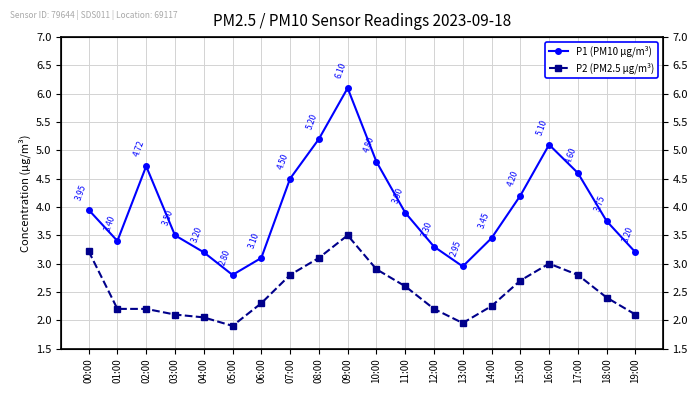

Reading left to right, extract all data points from this chart.

P1 (PM10 µg/m³): 4.0	3.4	4.7	3.5	3.2	2.8	3.1	4.5	5.2	6.1	4.8	3.9	3.3	3.0	3.5	4.2	5.1	4.6	3.8	3.2
P2 (PM2.5 µg/m³): 3.2	2.2	2.2	2.1	2.0	1.9	2.3	2.8	3.1	3.5	2.9	2.6	2.2	1.9	2.2	2.7	3.0	2.8	2.4	2.1